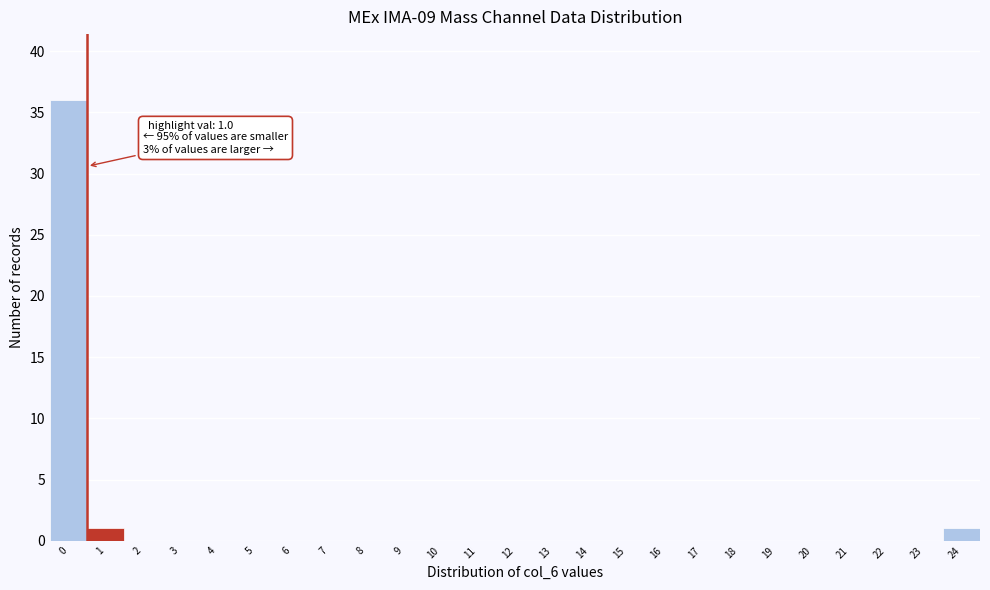

Reading left to right, list all the values displayed in this chart.

0=36	1=1	2=0	3=0	4=0	5=0	6=0	7=0	8=0	9=0	10=0	11=0	12=0	13=0	14=0	15=0	16=0	17=0	18=0	19=0	20=0	21=0	22=0	23=0	24=1